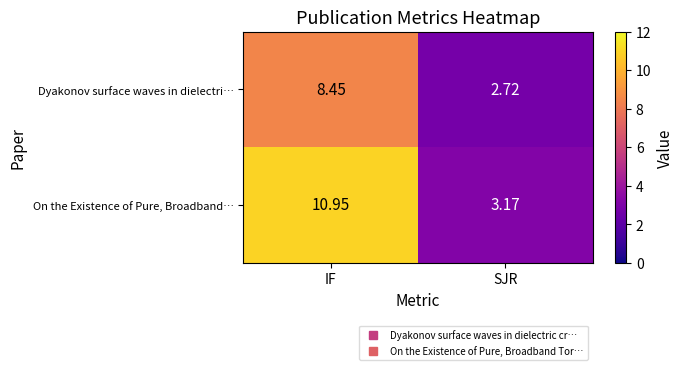

Which series has the widest spread of values?

On the Existence of Pure, Broadband…